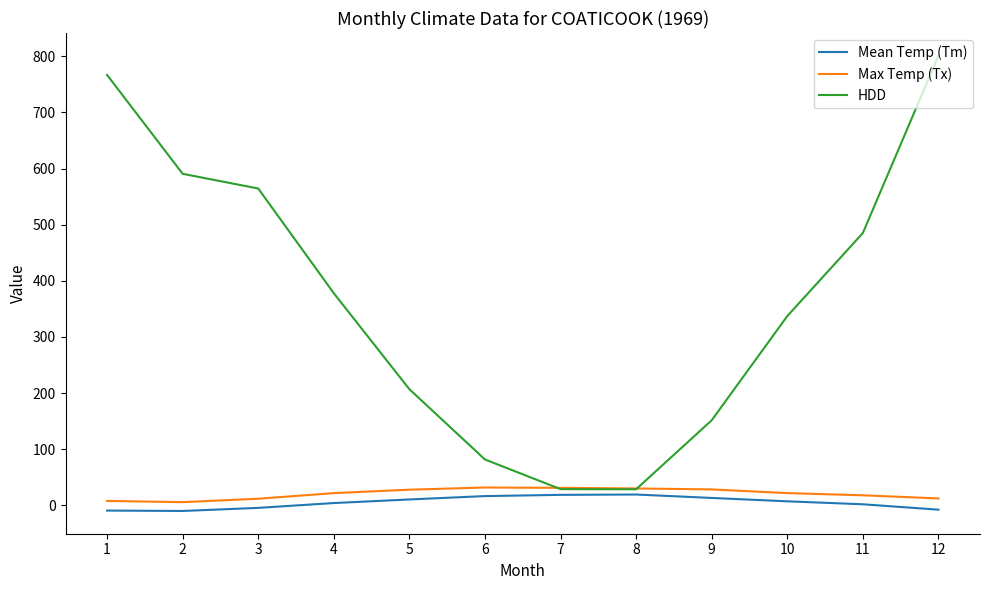

At which category is the sum across all series the highest?

12